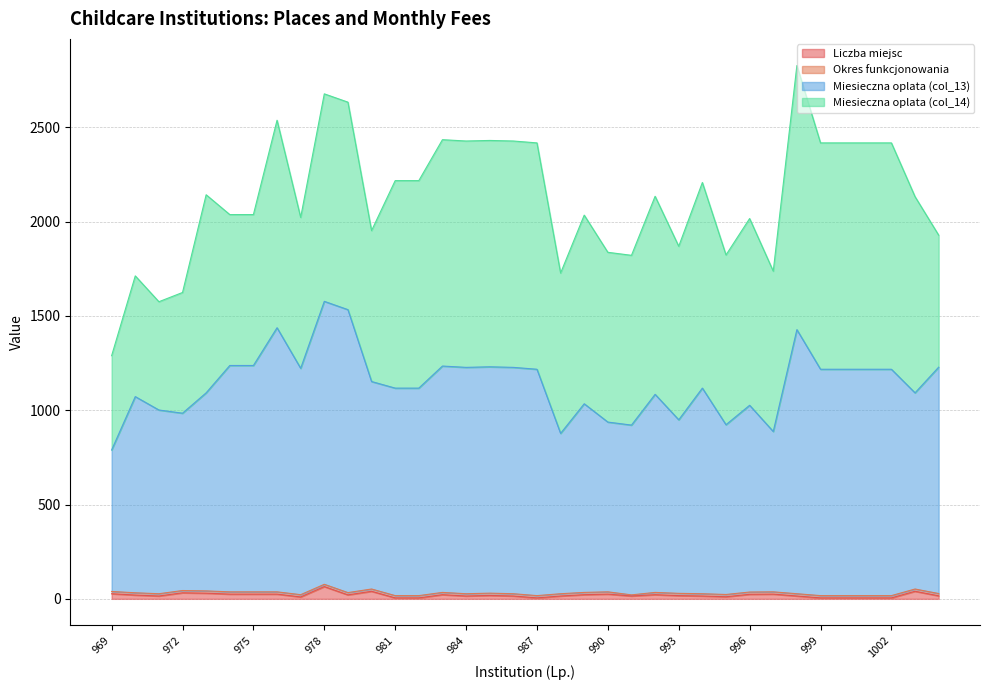

What is the minimum value shown in the chart?

5